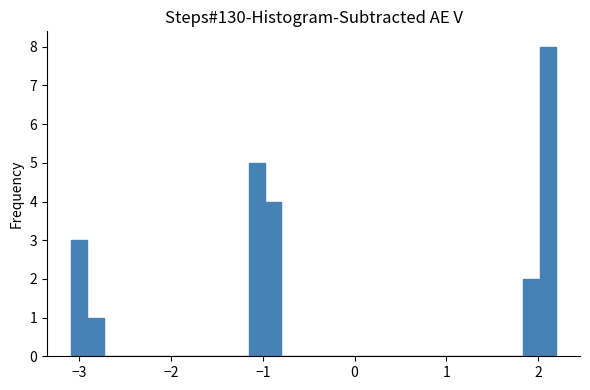

Around what value on the x-axis is the tallest bar? Give the approximate position of its centre, as read against the axis.

2.1